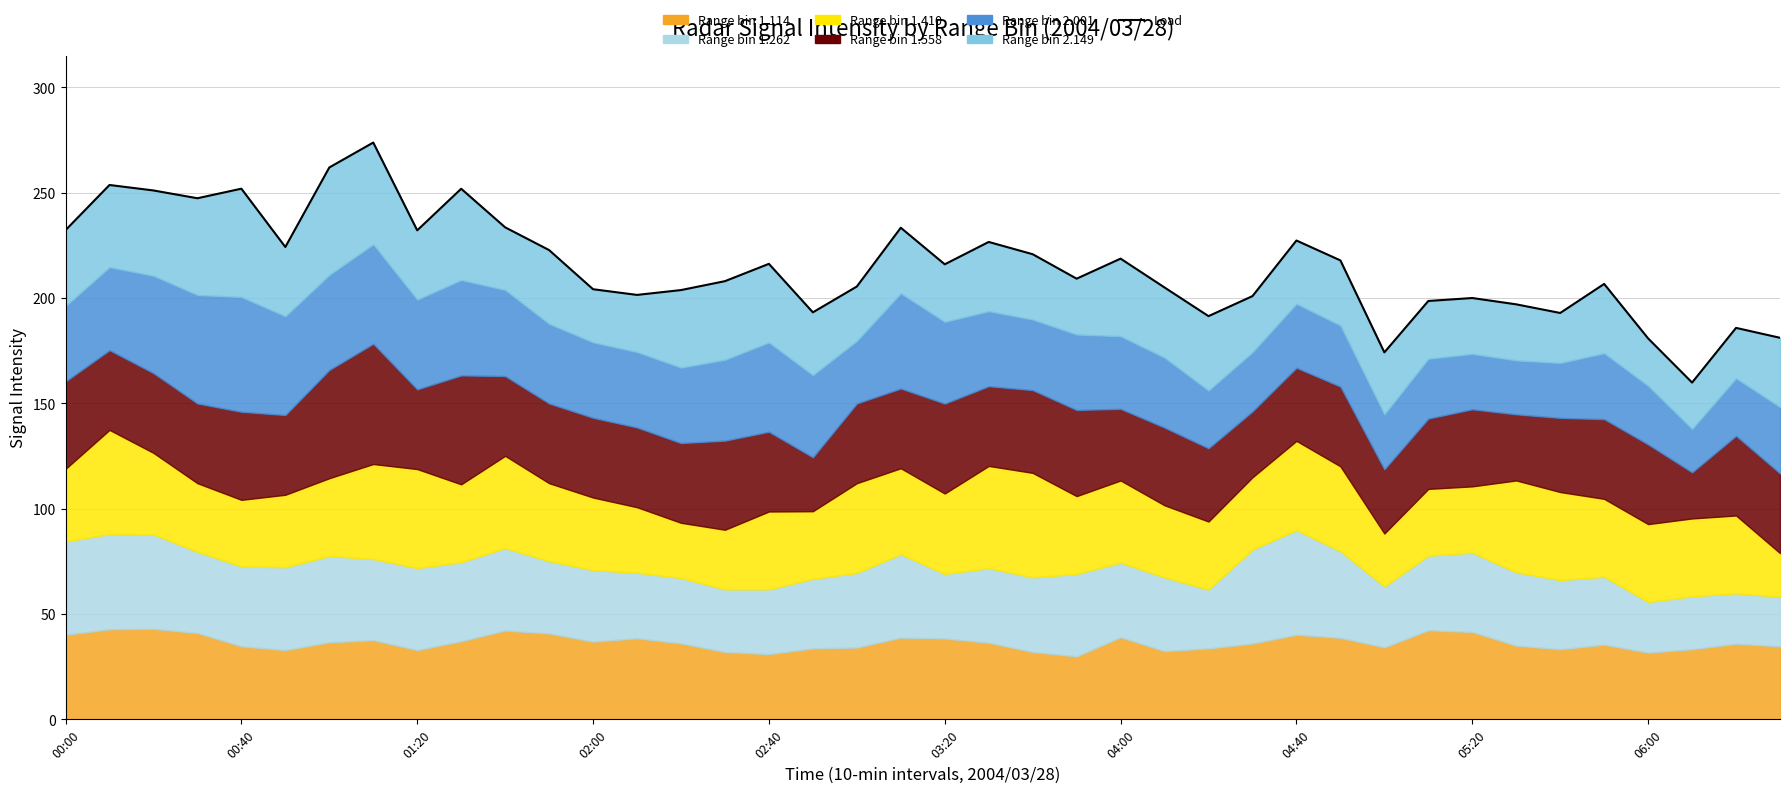

What is the sum of all values?

8612.9